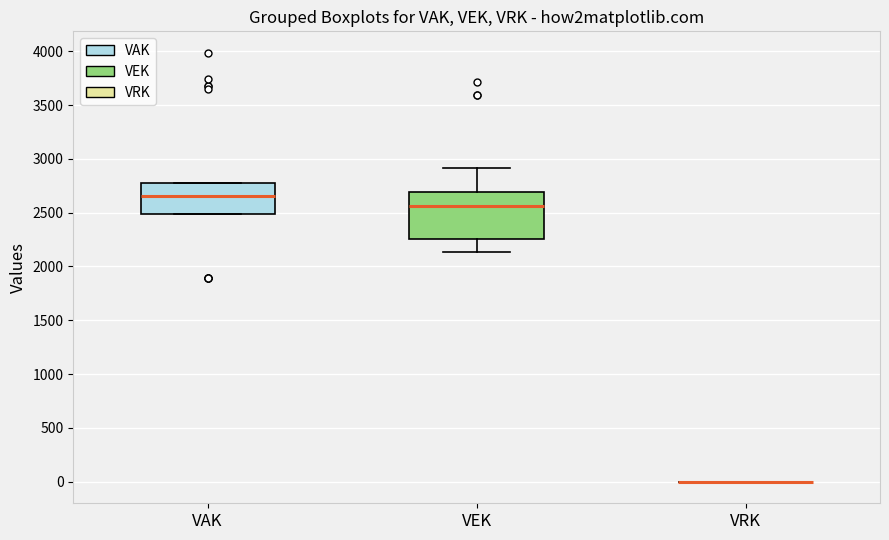

Comparing the boxes themselves (not the whiskers), which one is the tallest?

VEK